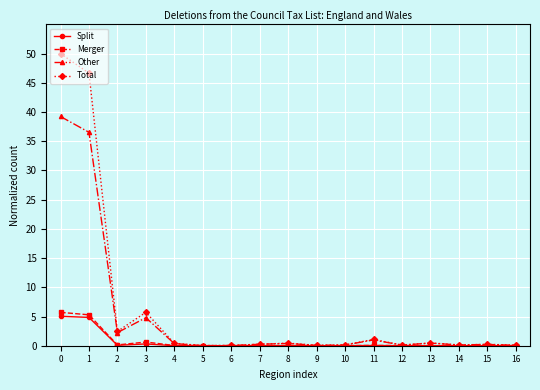

Is this an area chart (filled region under the line)?

No